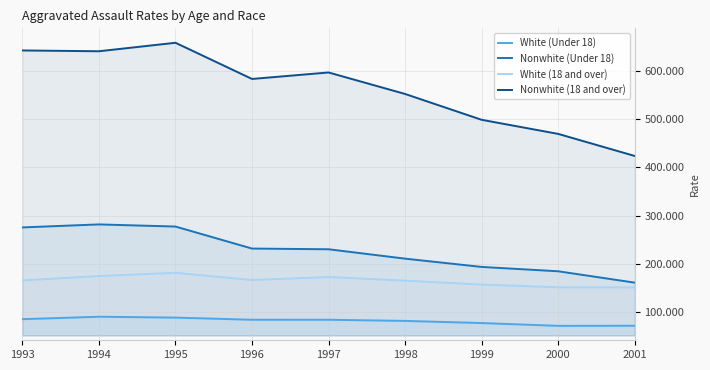

Does the chart have visible grid lines?

Yes